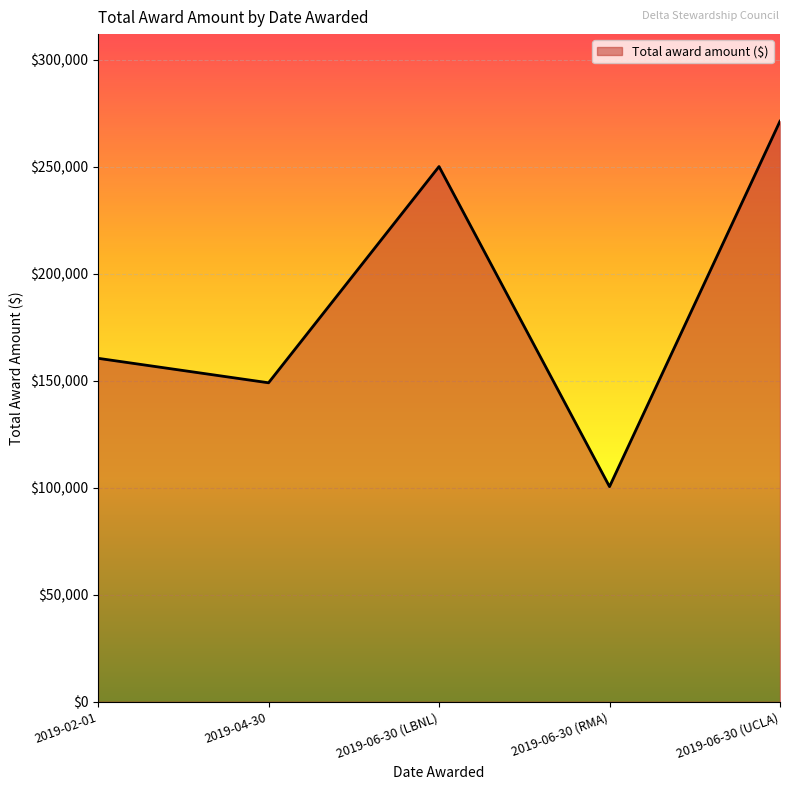

Rank the categories by value from highest to lowest.

2019-06-30 (UCLA), 2019-06-30 (LBNL), 2019-02-01, 2019-04-30, 2019-06-30 (RMA)